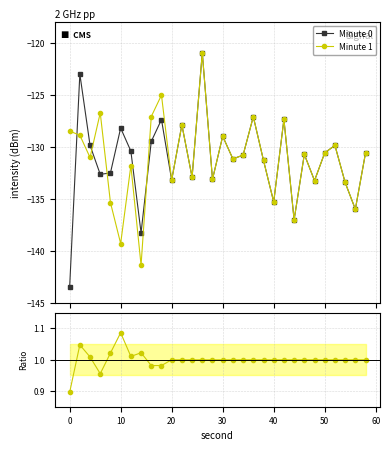

True or false: Minute 0 has more than 0 points higher than both neighbors.

True